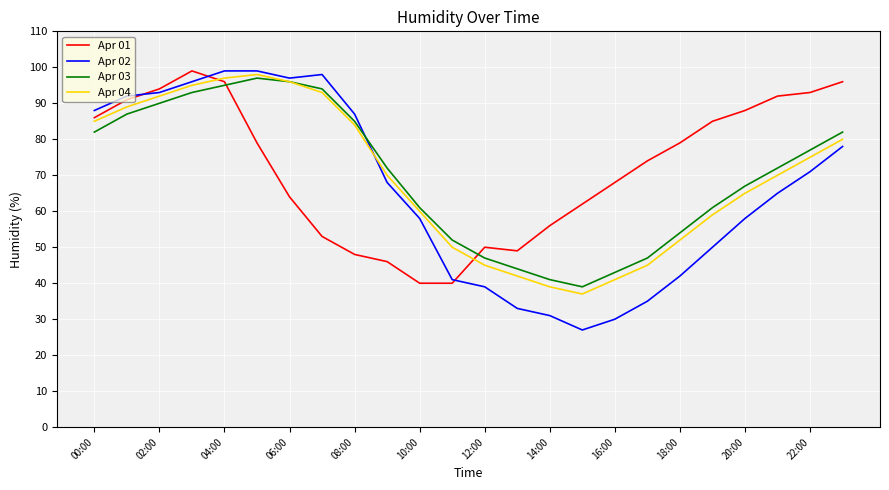

What is the greatest value displayed?

99